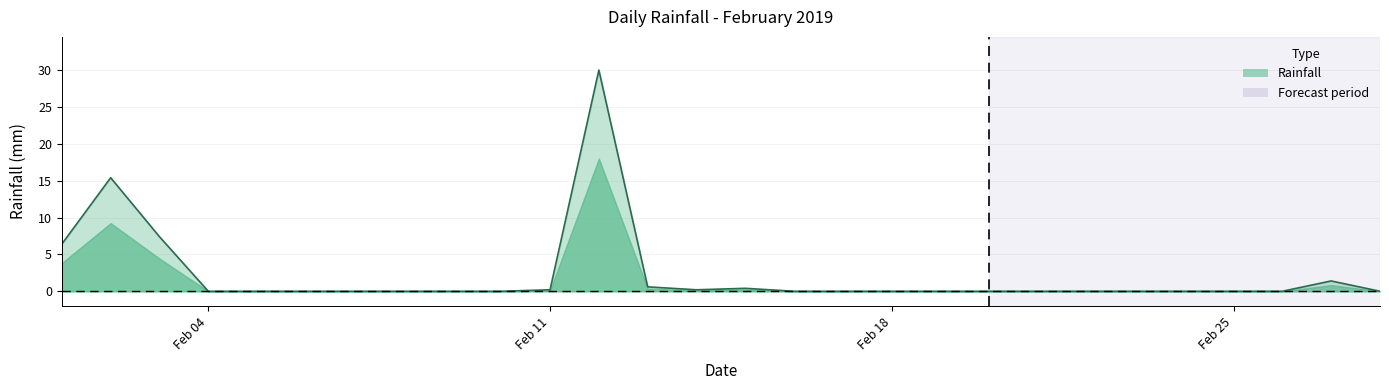

Reading left to right, list all the values displayed in this chart.

6.4	15.4	7.4	0.0	0.0	0.0	0.0	0.0	0.0	0.0	0.2	30.0	0.6	0.2	0.4	0.0	0.0	0.0	0.0	0.0	0.0	0.0	0.0	0.0	0.0	0.0	1.4	0.0